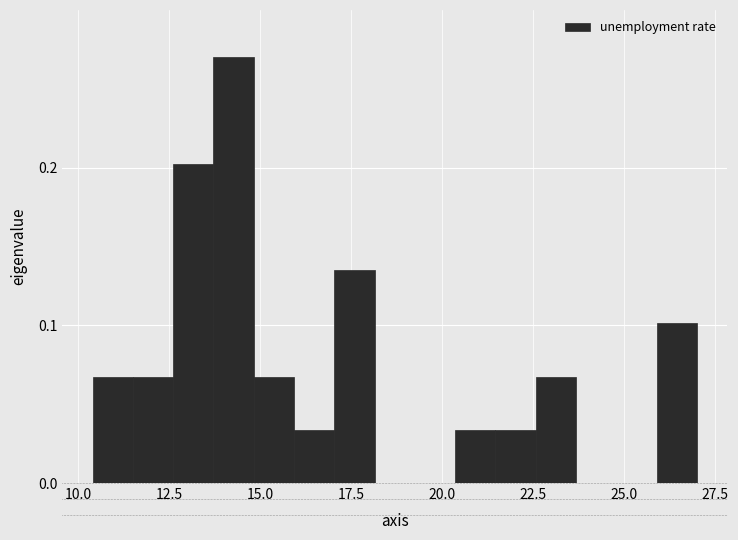

Read against the x-axis, roughly where is the centre of the tallest bar?

14.5